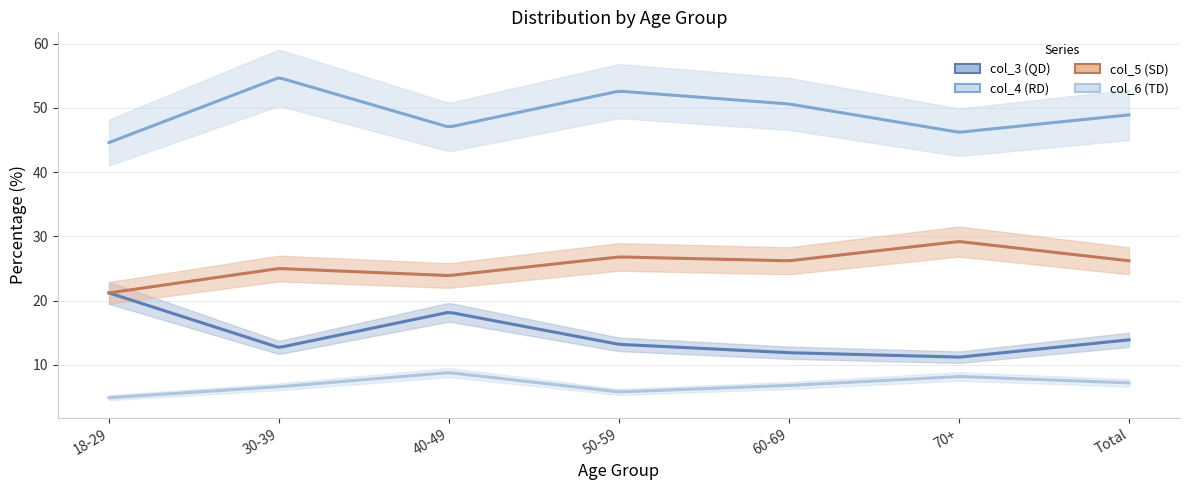

List the labels in order of col_5 (SD) value, smallest first.

18-29, 40-49, 30-39, 60-69, Total, 50-59, 70+